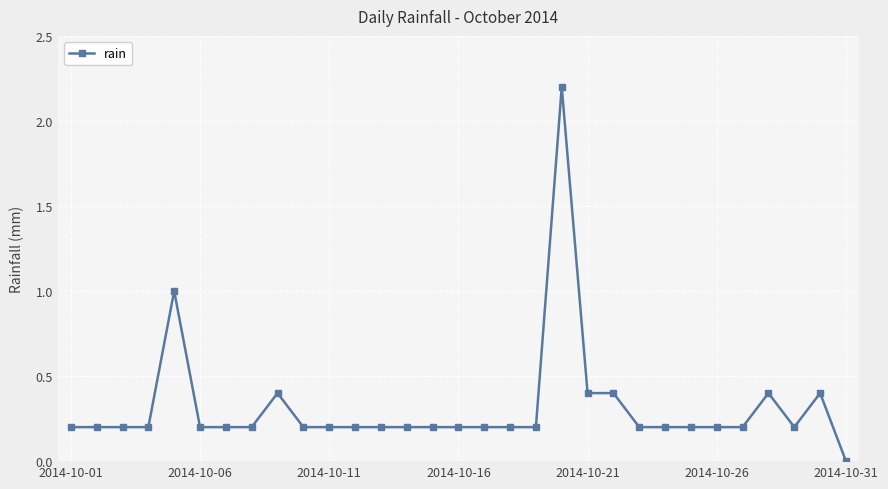

Count the number of values greater than 0.

30